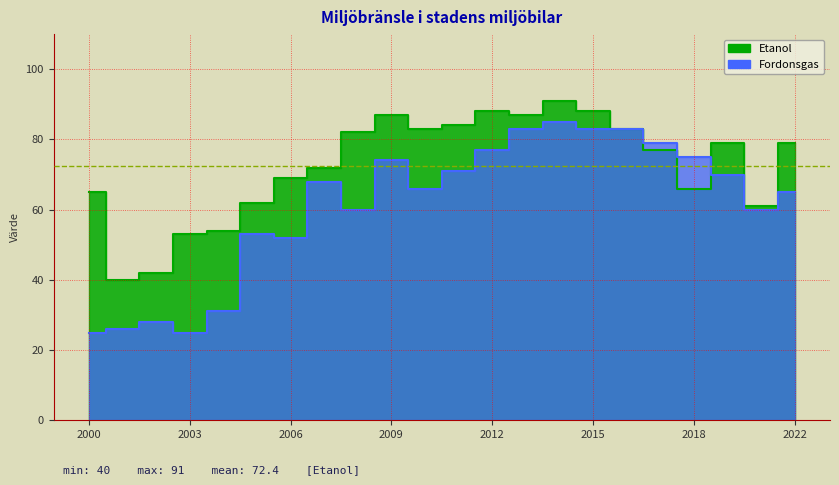

Where is the first local minimum for Etanol?

2001